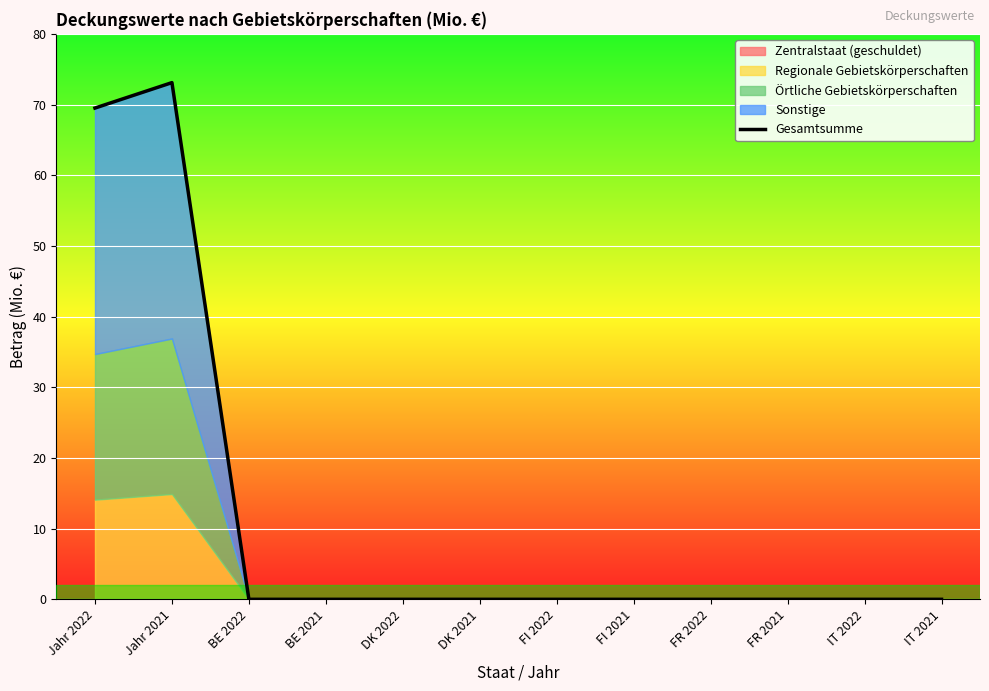

True or false: there are more than 0 points higher than both neighbors.

True